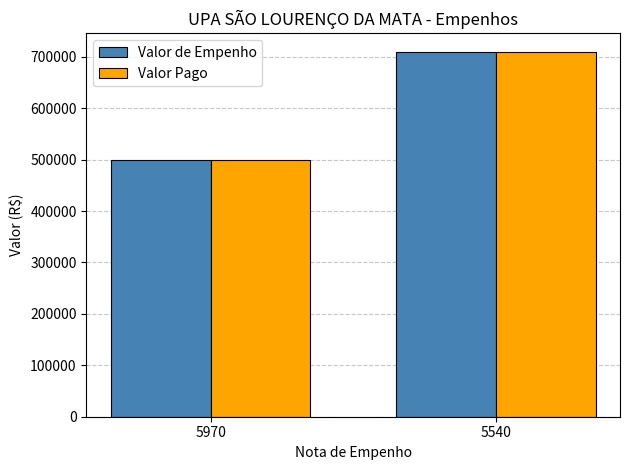

What is the average value of the Valor de Empenho series?

605119.8